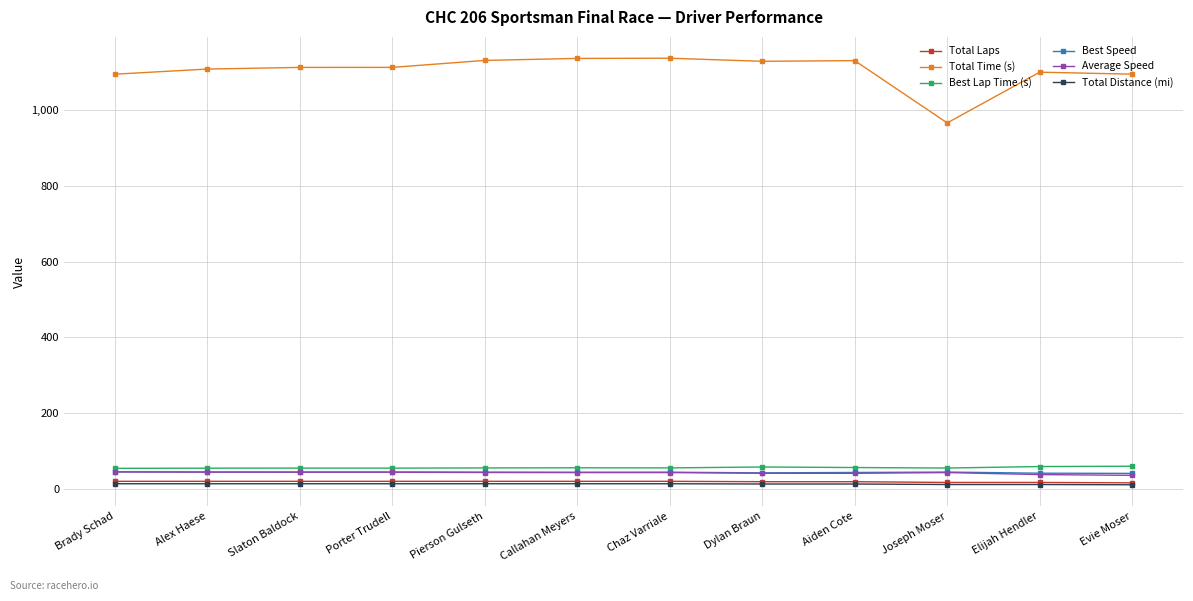

What is the total value across all series at Brady Schad?

1272.6